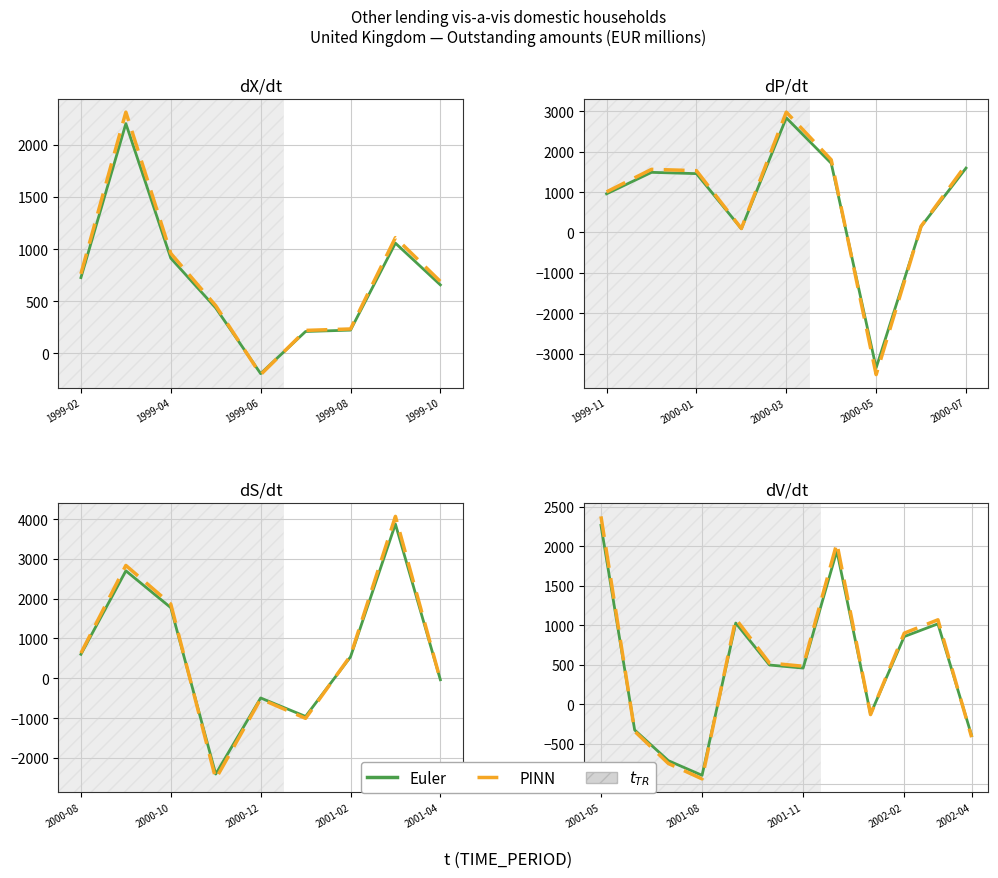

What is the difference between the maximum and second lowest values in the PINN series?

3123.0